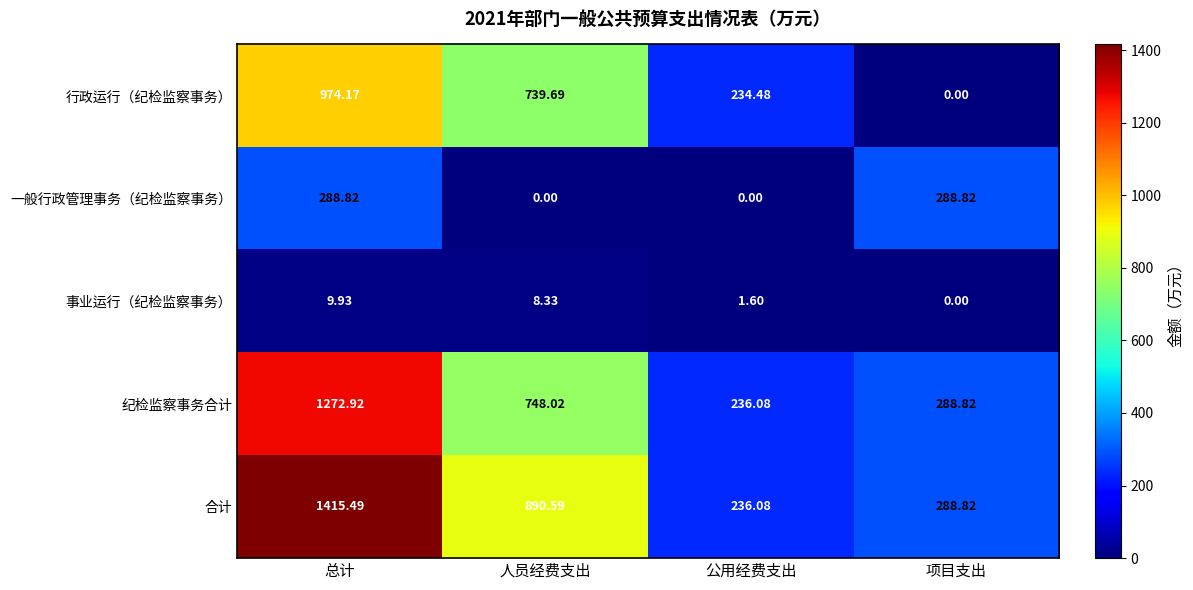

List the series in order of their peak value, highest first.

合计, 纪检监察事务合计, 行政运行（纪检监察事务）, 一般行政管理事务（纪检监察事务）, 事业运行（纪检监察事务）